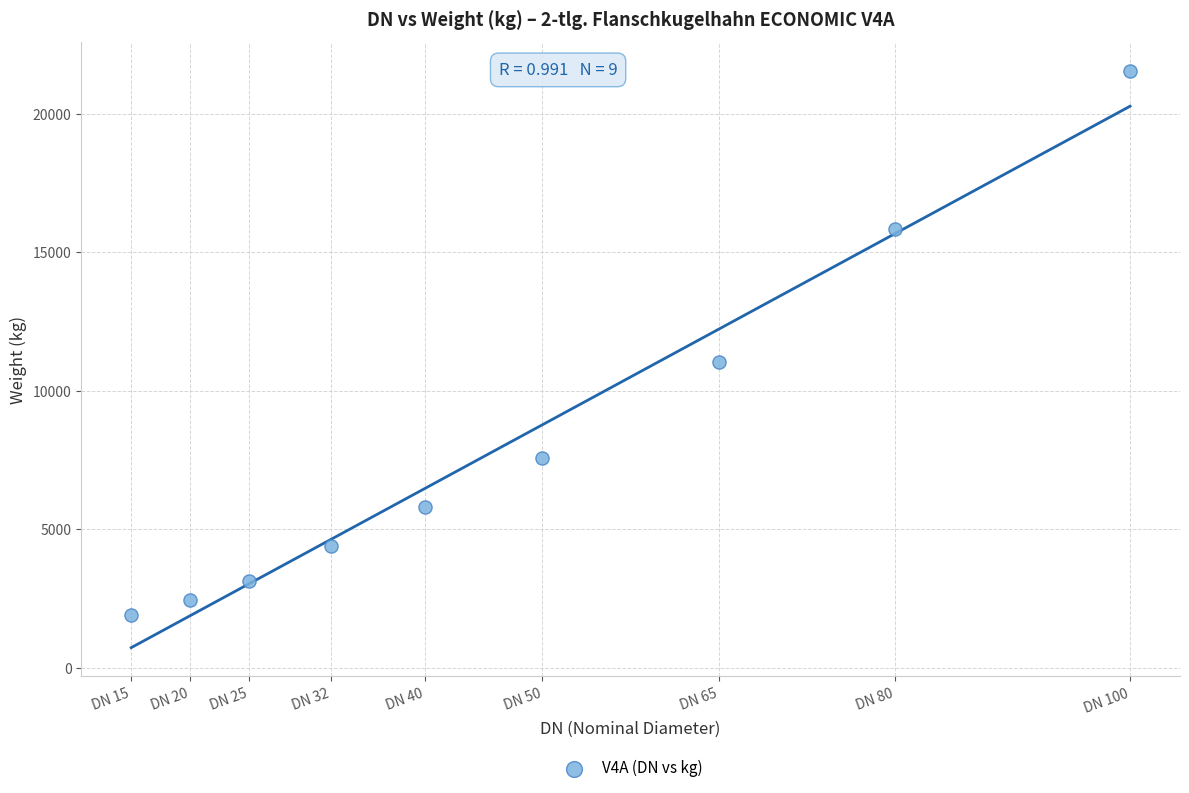

What Y value in the scatter plot is closest to 11730?

11040